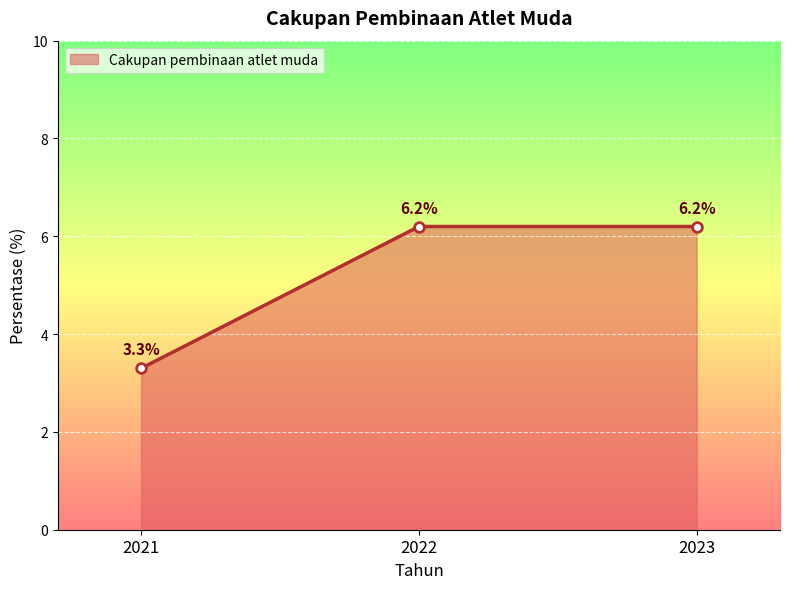

The chart shows a value of 4.9 at 2021. True or false?

False